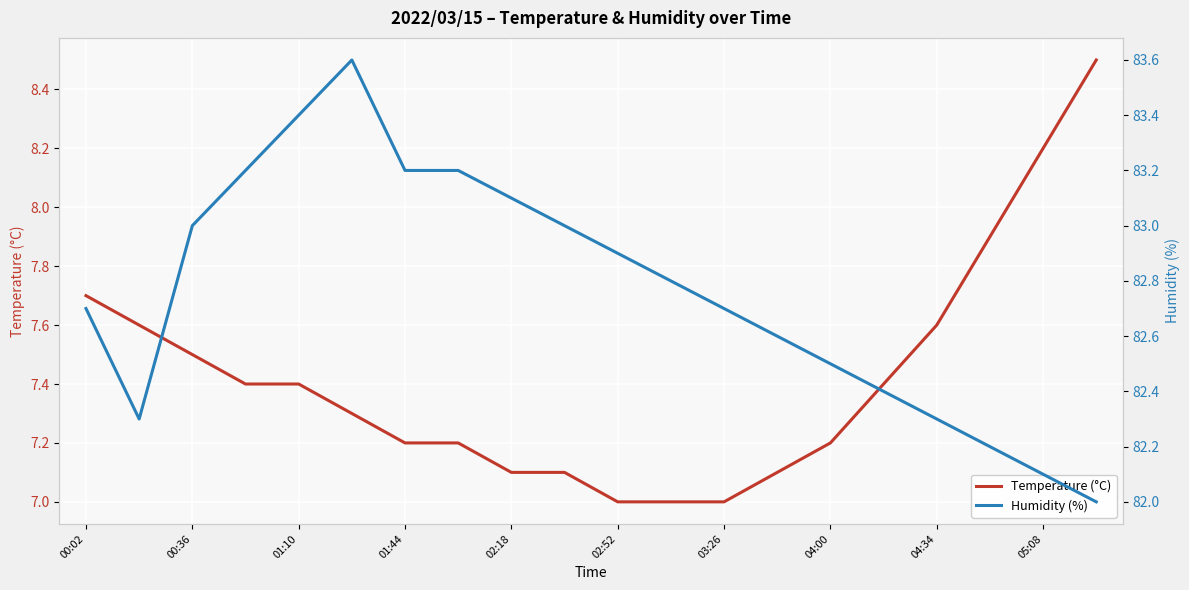

True or false: Temperature (°C) has a value of 10.4 at 01:10.

False